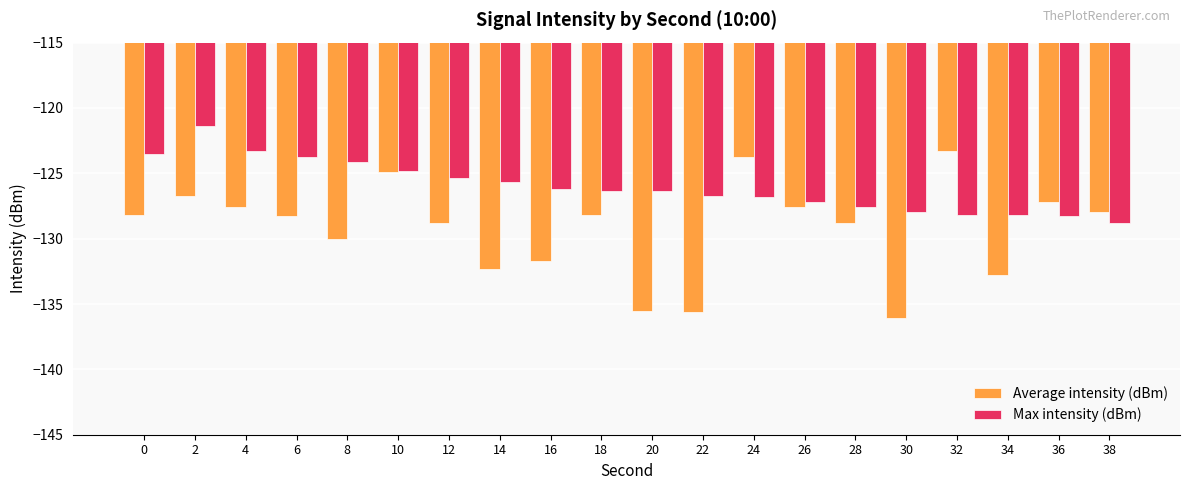

List the series in order of their overall mean, highest first.

Max intensity (dBm), Average intensity (dBm)